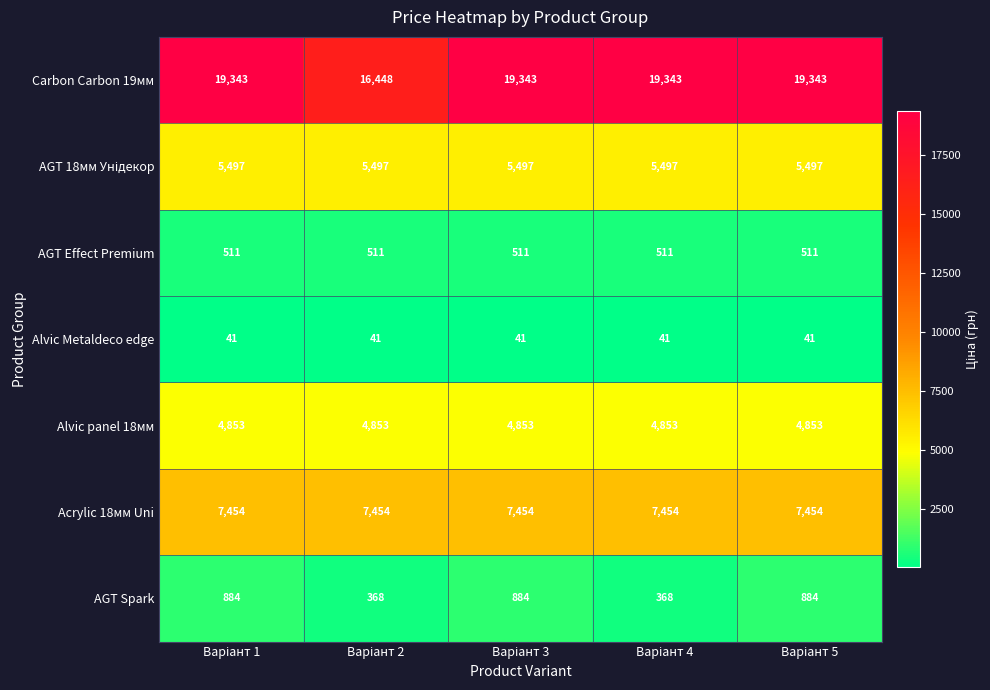

What is the lowest value of the Acrylic 18мм Uni series?

7454